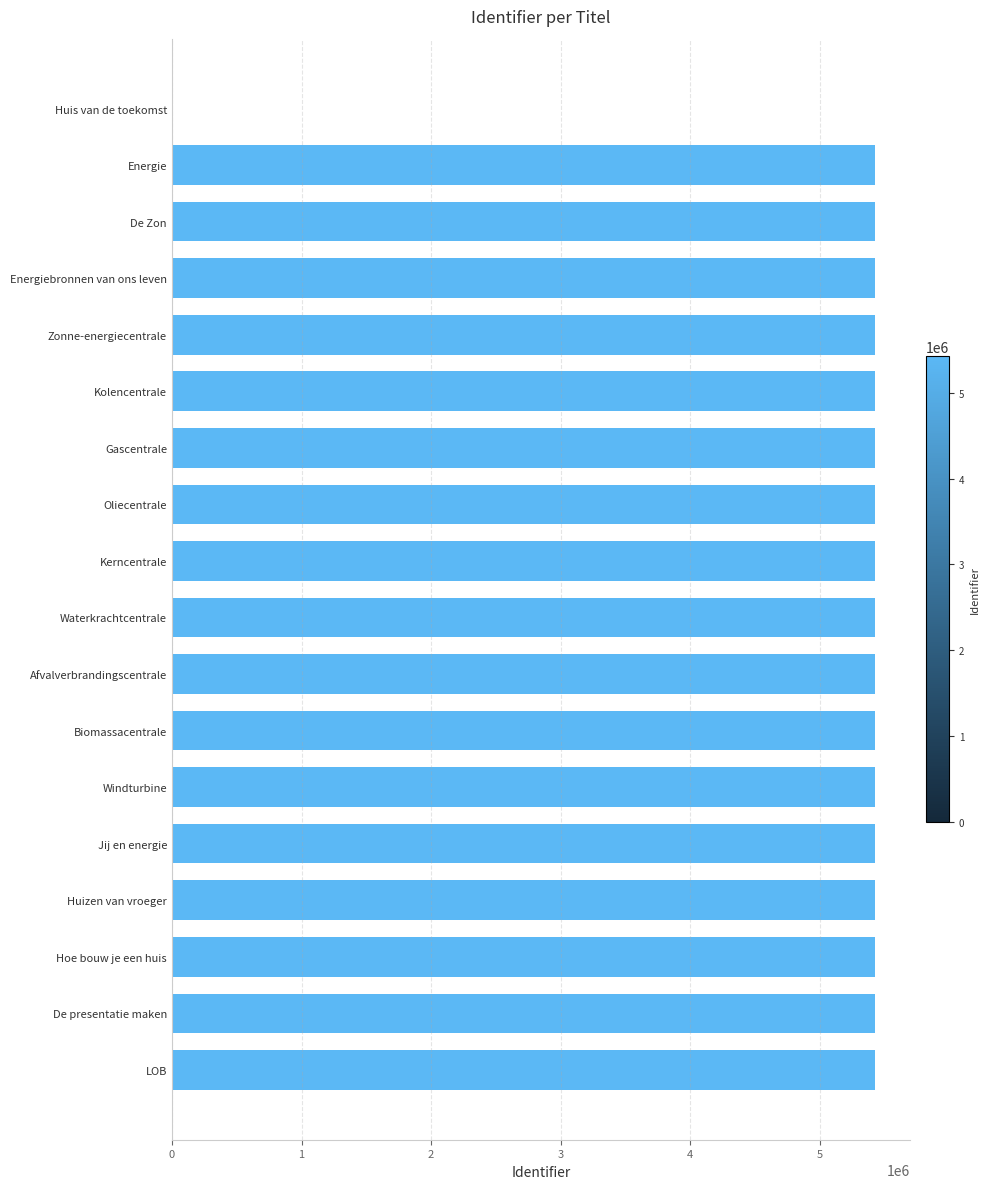

What is the ratio of the value at Kerncentrale to the value at Kolencentrale?

1.0